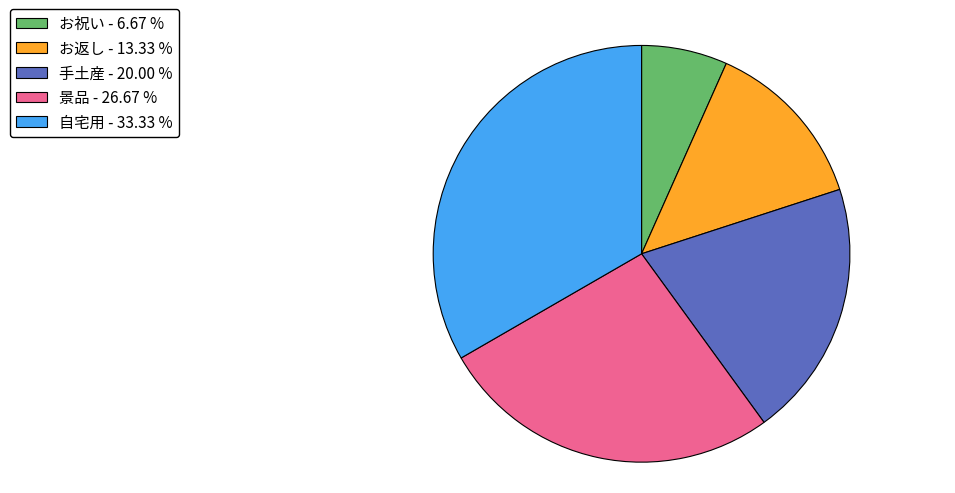

Is the sum of 手土産 and 自宅用 greater than half?

Yes